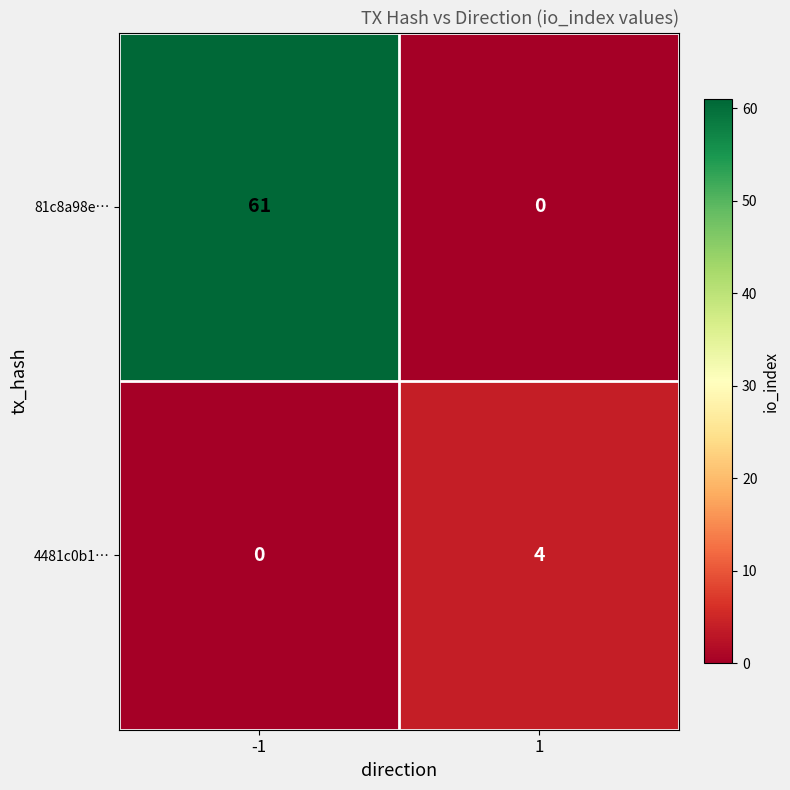

Reading right to left, transcribe all the data shown in this chart.

81c8a98e…: 1=0	-1=61
4481c0b1…: 1=4	-1=0